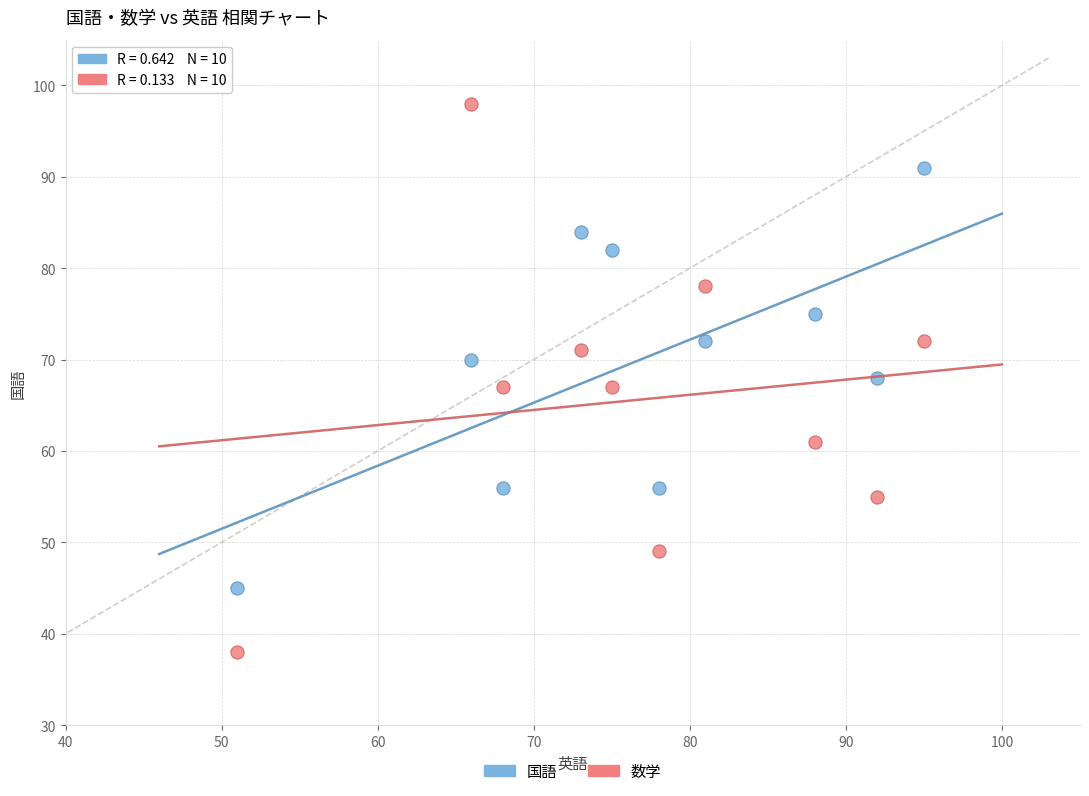

Which series has the widest spread of Y values?

数学